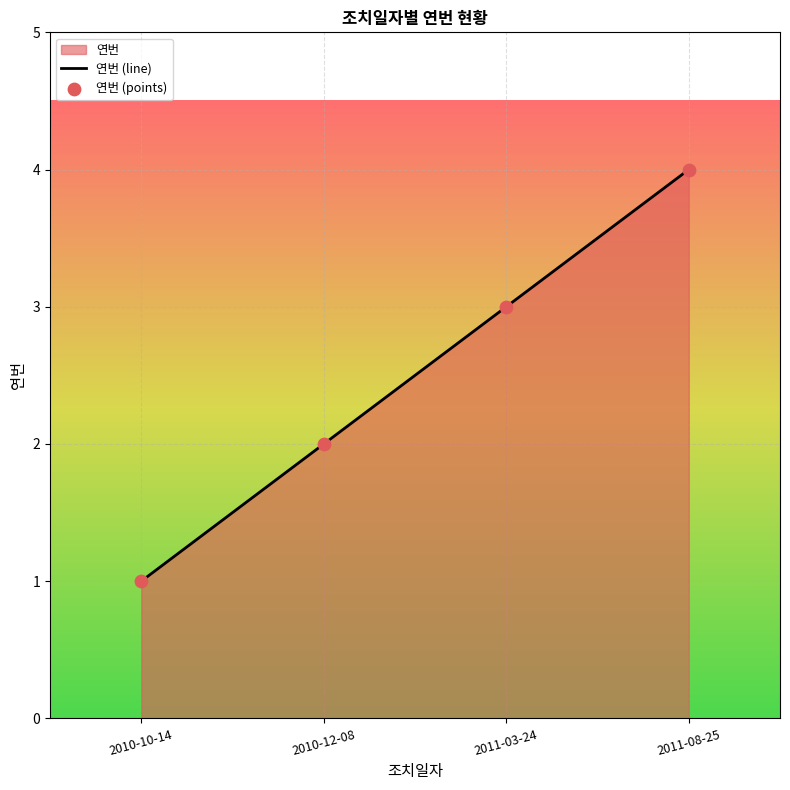

What is the change in value from 2010-12-08 to 2011-08-25?

+2